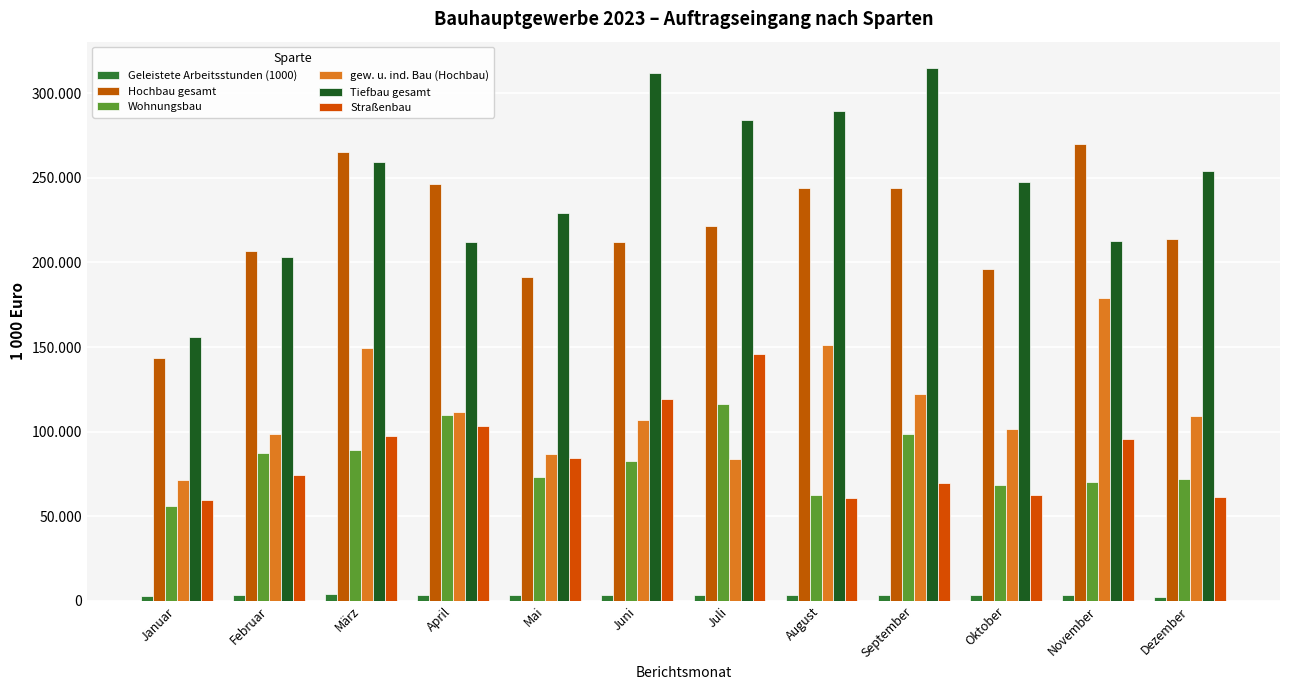

Rank the series by their maximum value, from lowest to highest.

Geleistete Arbeitsstunden (1000), Wohnungsbau, Straßenbau, gew. u. ind. Bau (Hochbau), Hochbau gesamt, Tiefbau gesamt